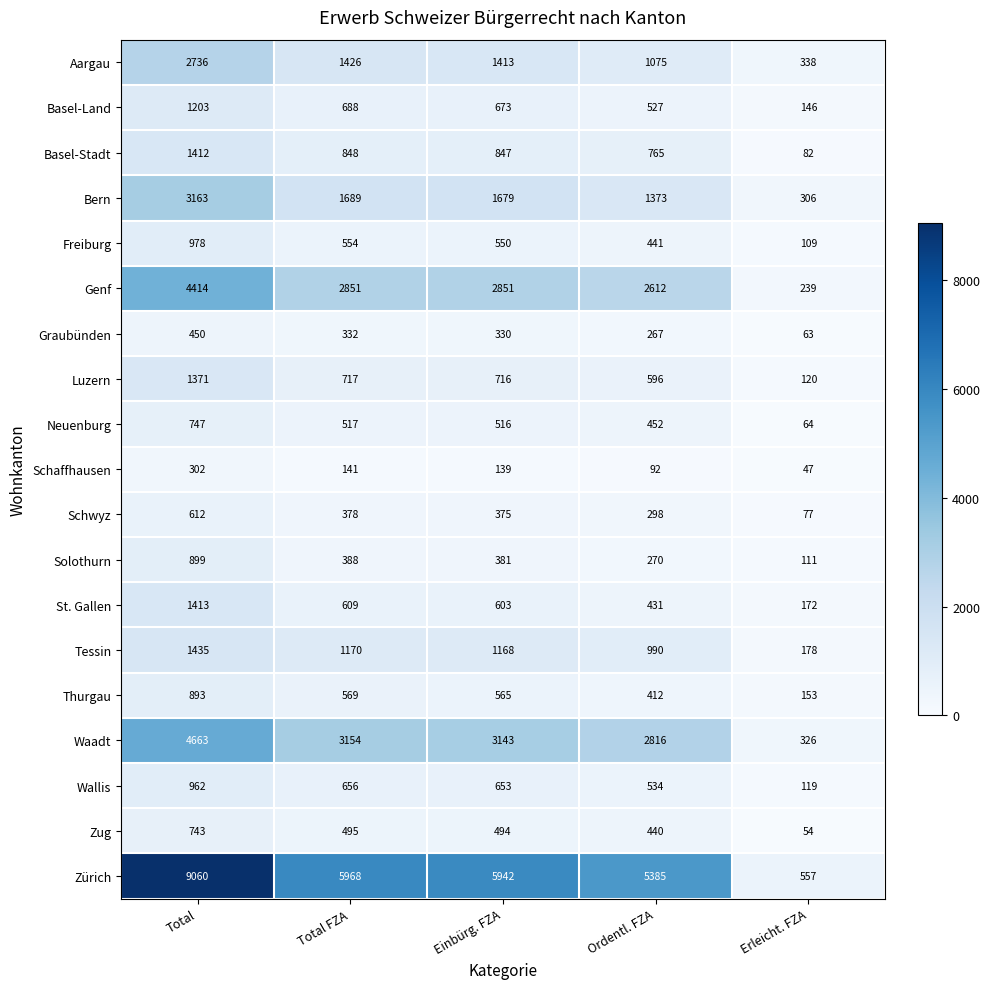

What is the total value across all series at Erleicht. FZA?

3261